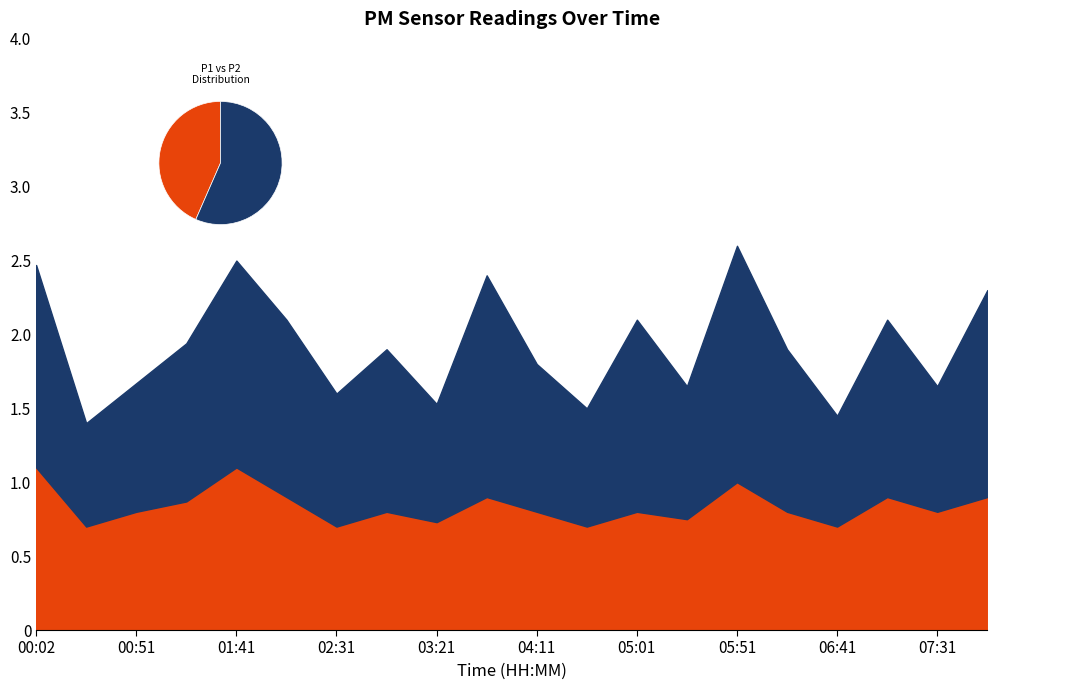

Reading left to right, list all the values displayed in this chart.

P1: 1.4	0.7	0.9	1.1	1.4	1.2	0.9	1.1	0.8	1.5	1.0	0.8	1.3	0.9	1.6	1.1	0.8	1.2	0.8	1.4
P2: 1.1	0.7	0.8	0.9	1.1	0.9	0.7	0.8	0.7	0.9	0.8	0.7	0.8	0.8	1.0	0.8	0.7	0.9	0.8	0.9